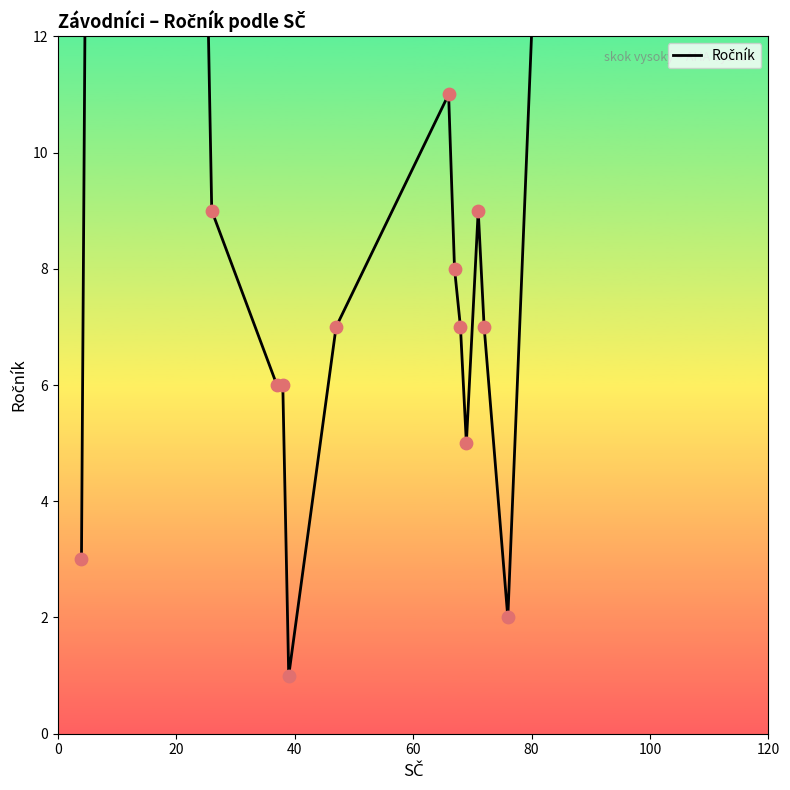

Approximately how many times larger is the value at 120 compared to 20?

0.1